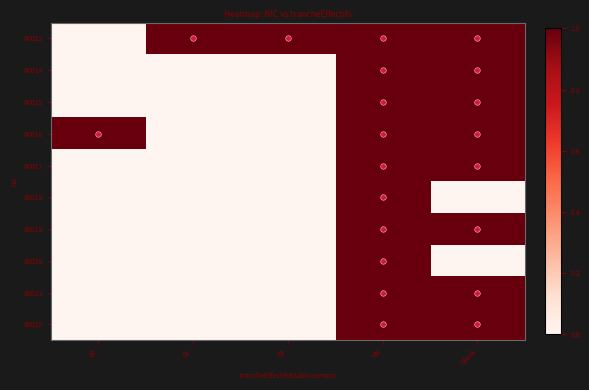

At how many categories does at least one series exceed 0?

5